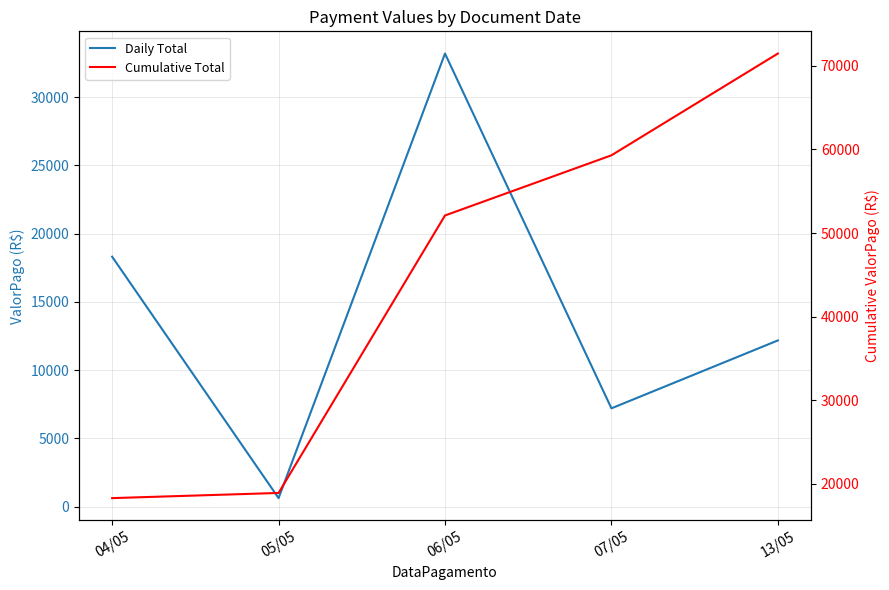

True or false: Cumulative Total has more than 1 interior local peaks.

False